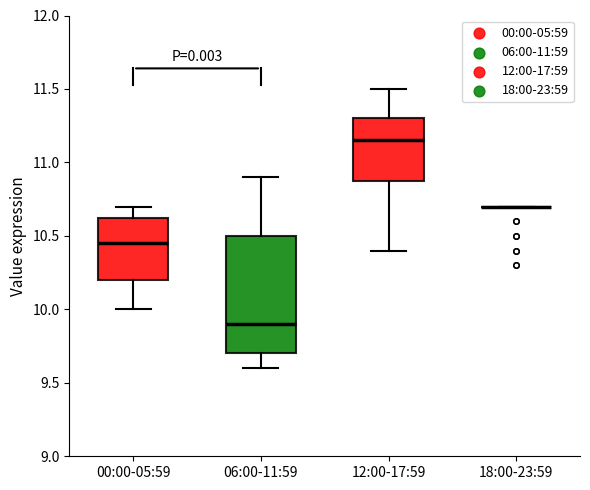

Reading left to right, transcribe this box plot: for each box, give where its median line is, the range the box spans, and where its two whiskers end, as read against the y-axis. The values are not printed on the chart, so give them approximately, as read against the axis.

00:00-05:59: median 10.45, box 10.20 to 10.65, whiskers 10.00 to 10.70
06:00-11:59: median 9.90, box 9.70 to 10.50, whiskers 9.60 to 10.90
12:00-17:59: median 11.15, box 10.90 to 11.30, whiskers 10.40 to 11.50
18:00-23:59: box collapsed to a line at 10.70, whiskers 10.70 to 10.70